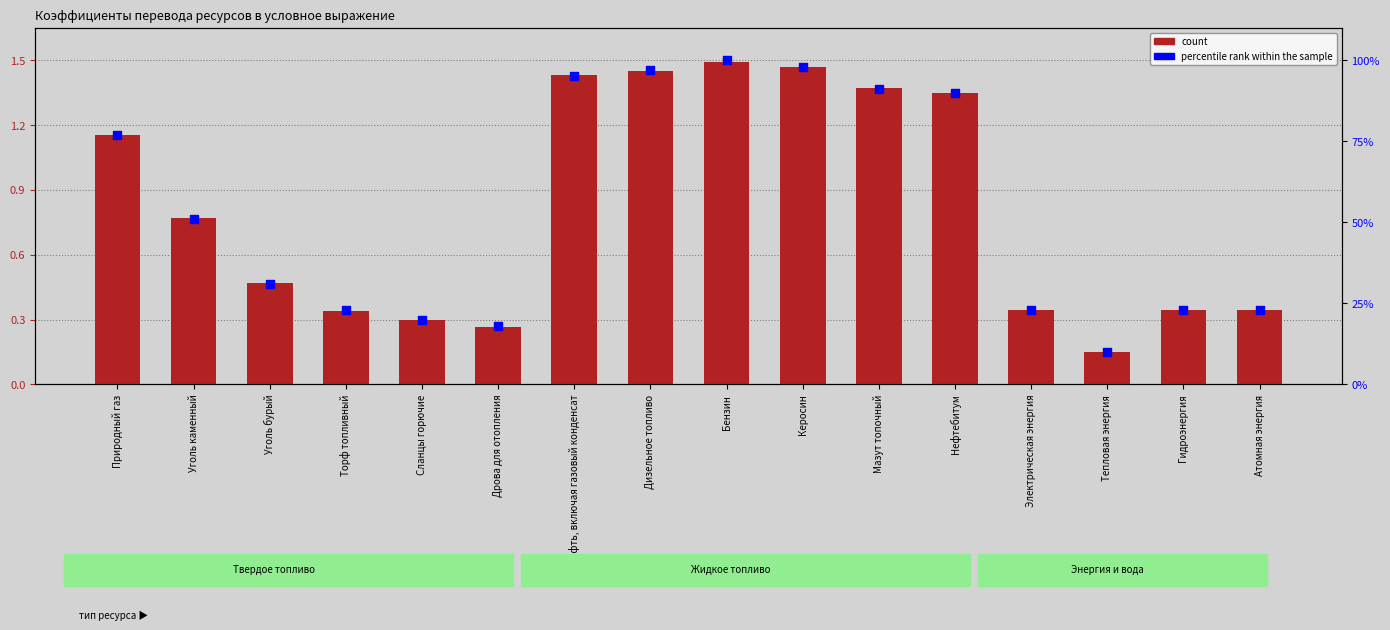

Is the value of count at Уголь каменный greater than the value of percentile rank within the sample at Керосин?

No